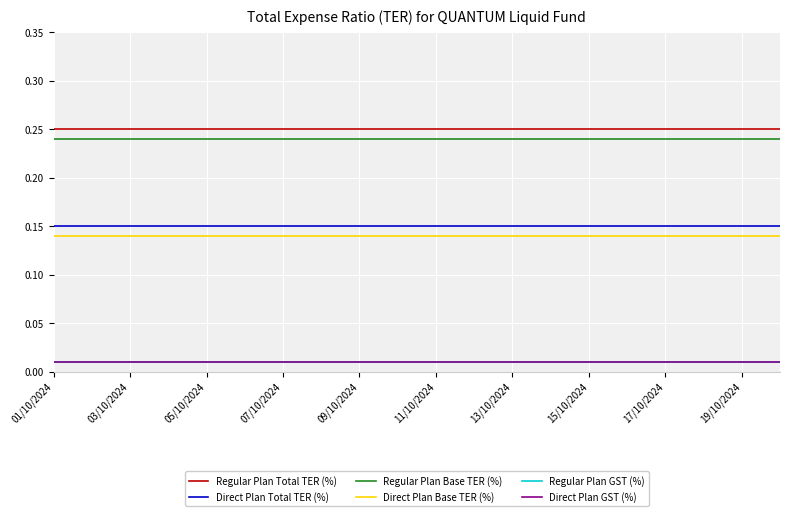

What is the label of the 4th point from the left?

07/10/2024